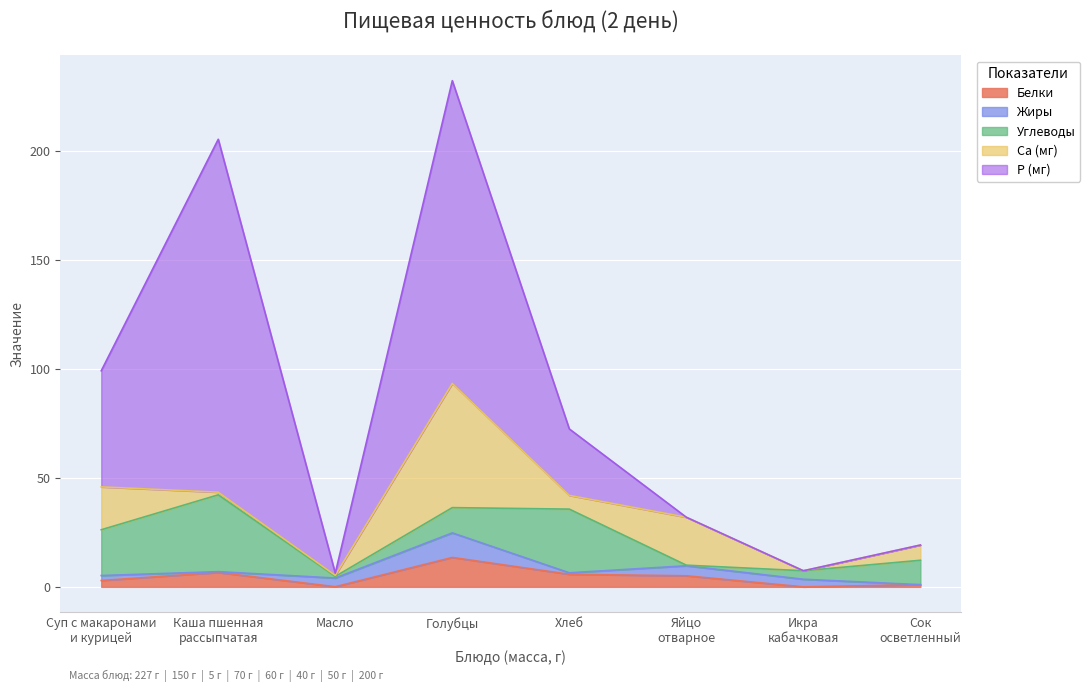

What position from the right is Суп с макаронами
и курицей?

8